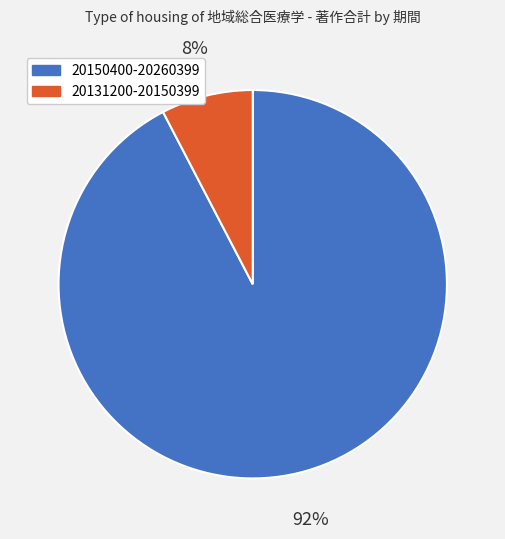

Combined, do 20150400-20260399 and 20131200-20150399 account for over 50%?

Yes